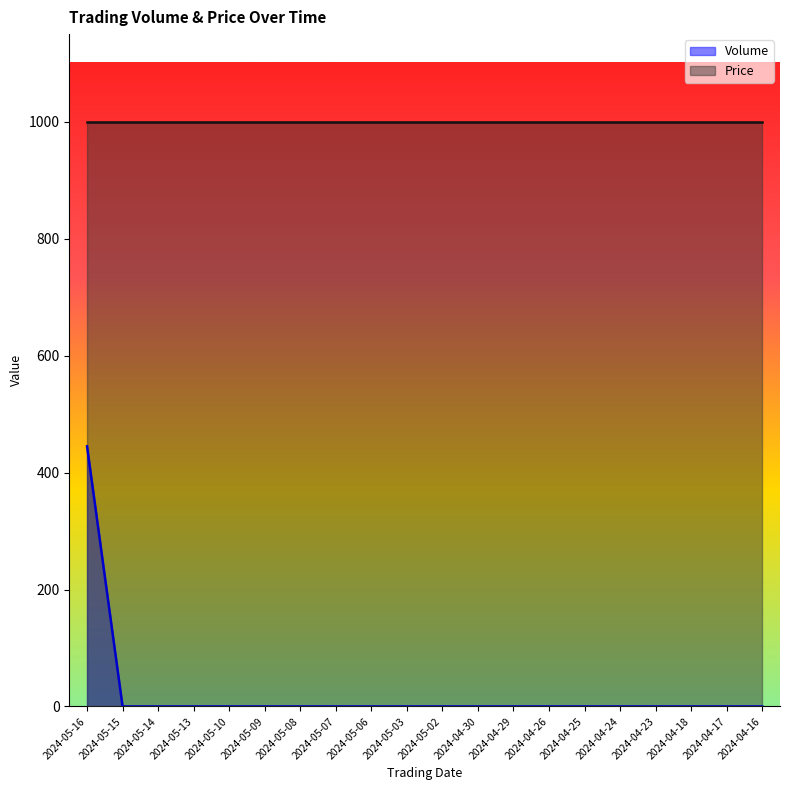

What is the greatest value displayed?

1000